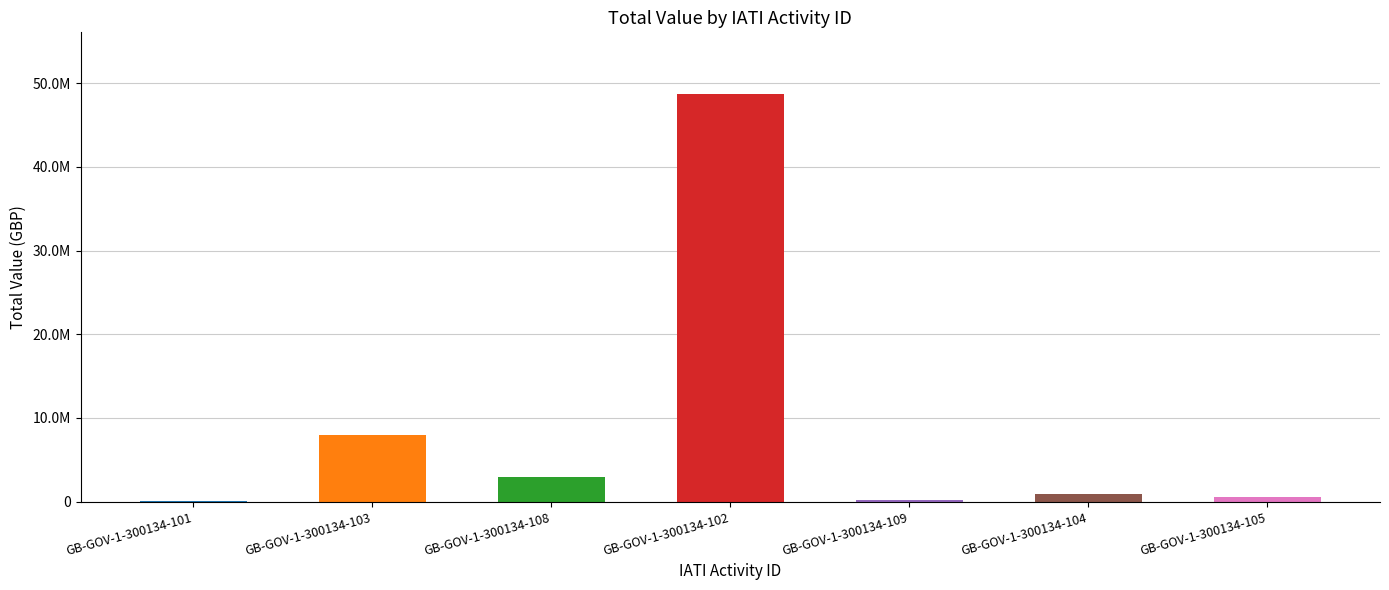

Are the bars grouped side by side (vs. stacked)?

No